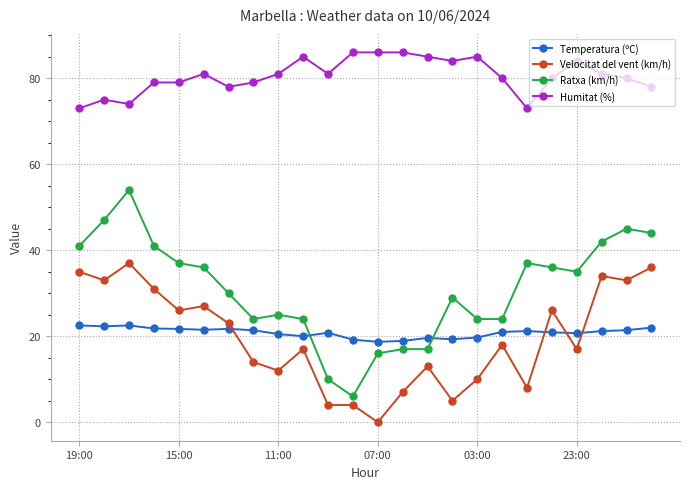

True or false: Velocitat del vent (km/h) has more than 1 points higher than both neighbors.

True